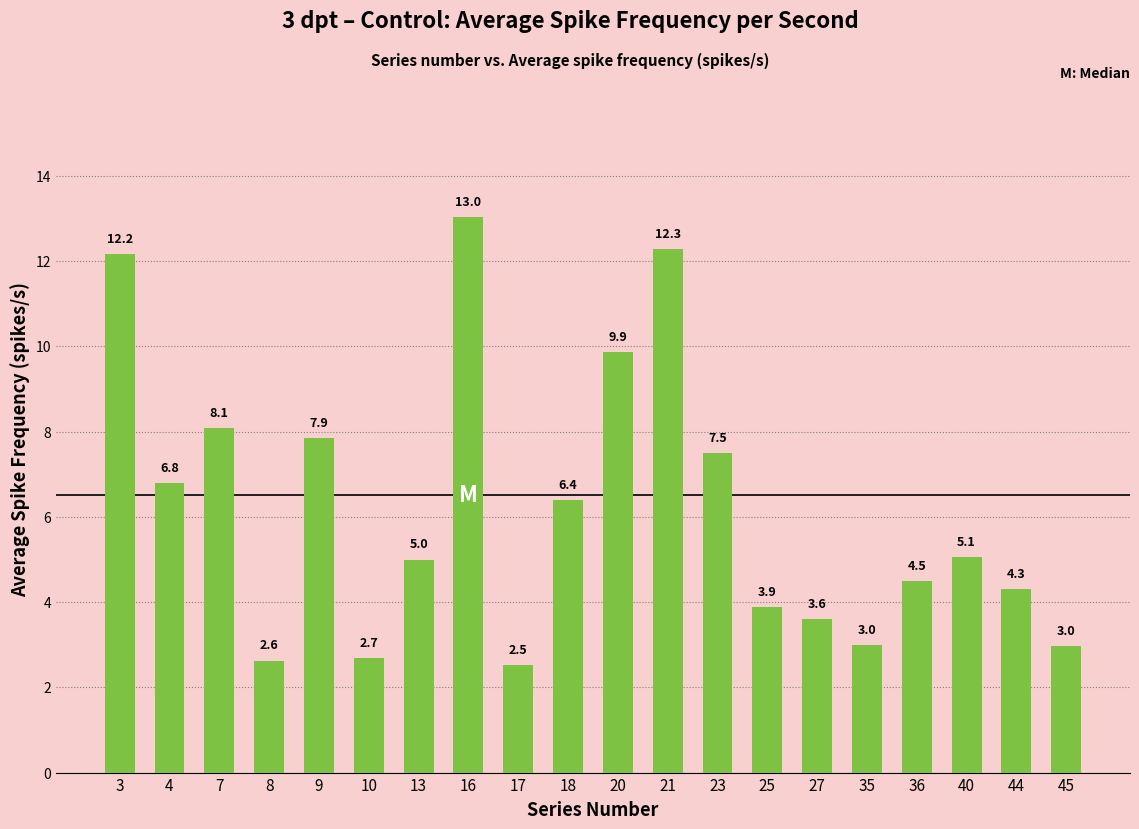

What is the approximate value at 36?

4.5